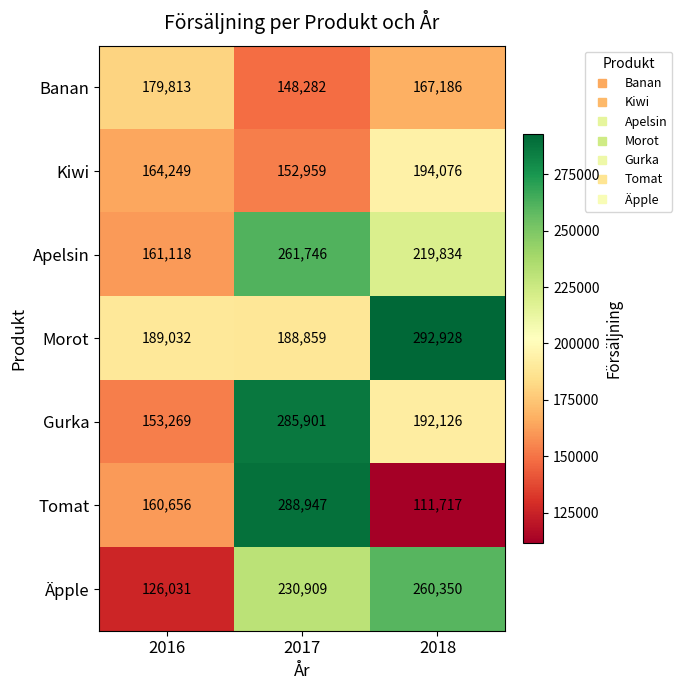

True or false: Äpple has a value of 42468 at 2016.

False